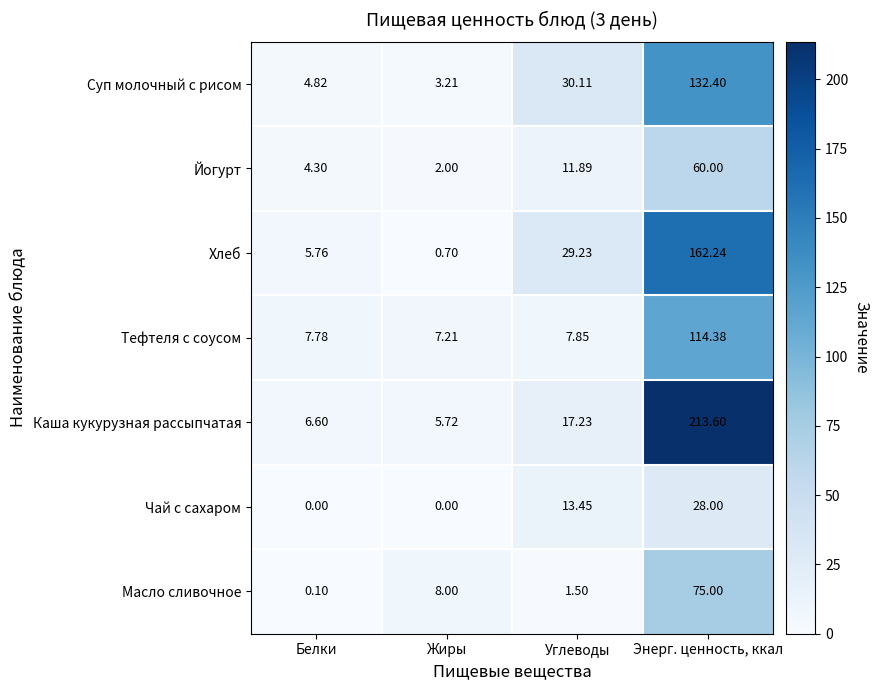

Is the value of Хлеб at Жиры greater than the value of Масло сливочное at Белки?

Yes